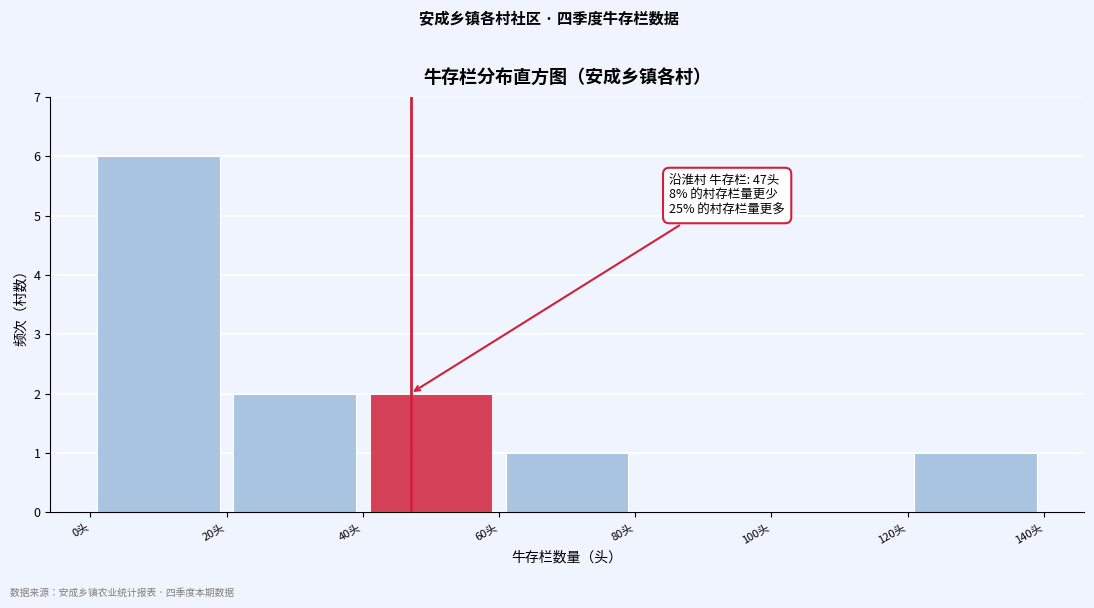

Which range on the x-axis has the tallest bar?

0 to 20